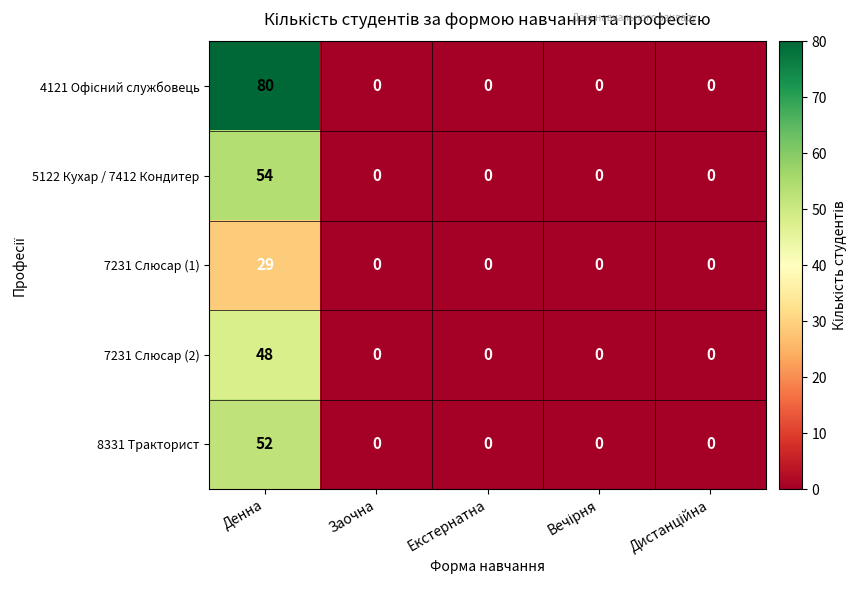

Which category has the highest value across all series?

Денна